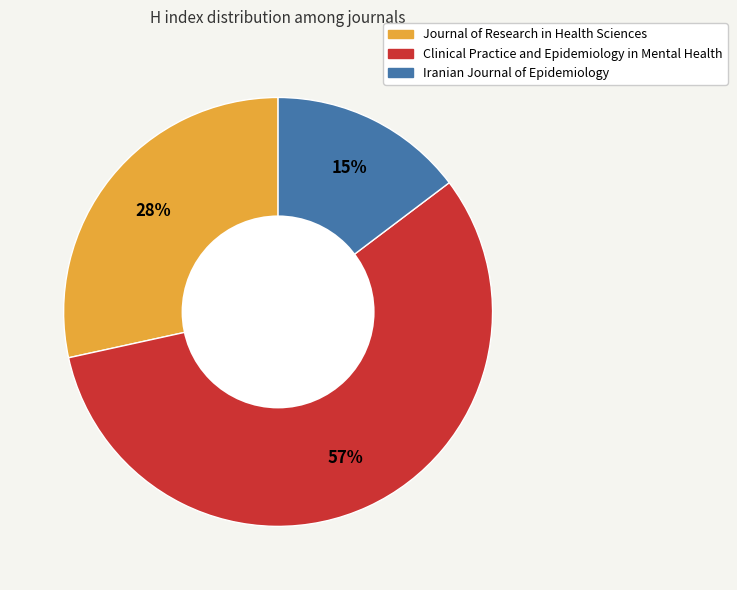

What is the largest slice in the pie chart?

Clinical Practice and Epidemiology in Mental Health